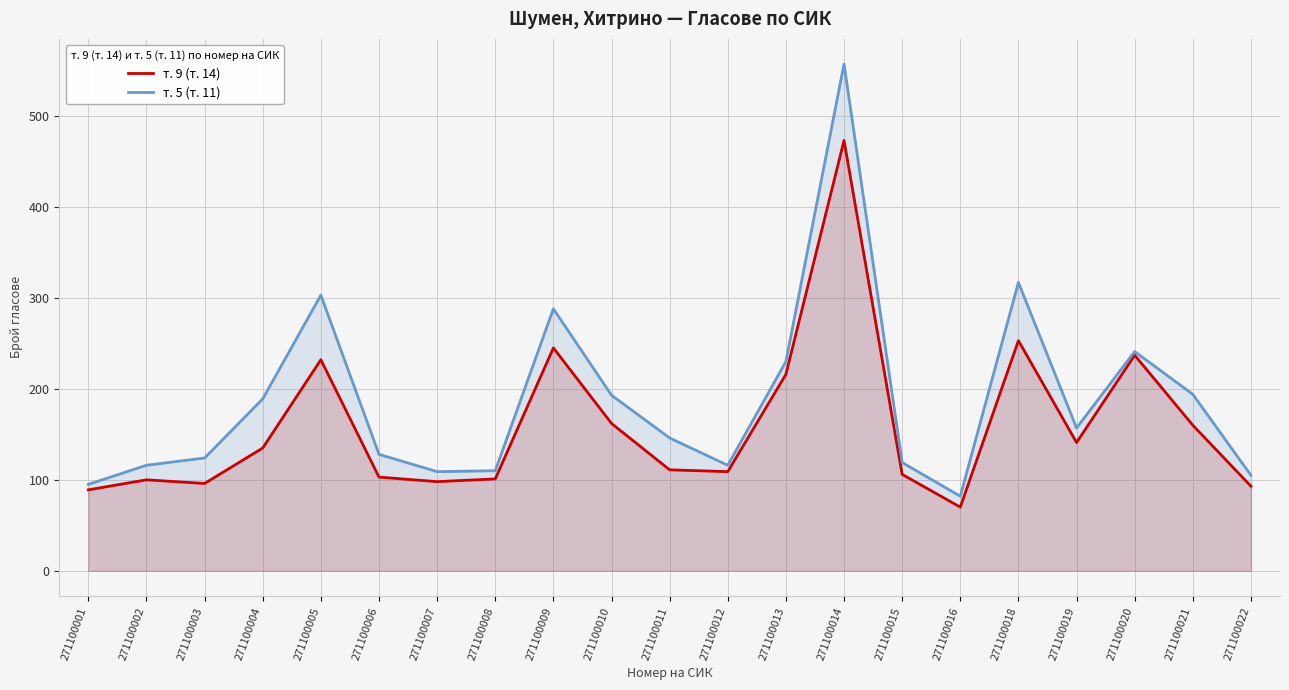

What is the average value of the т. 9 (т. 14) series?

159